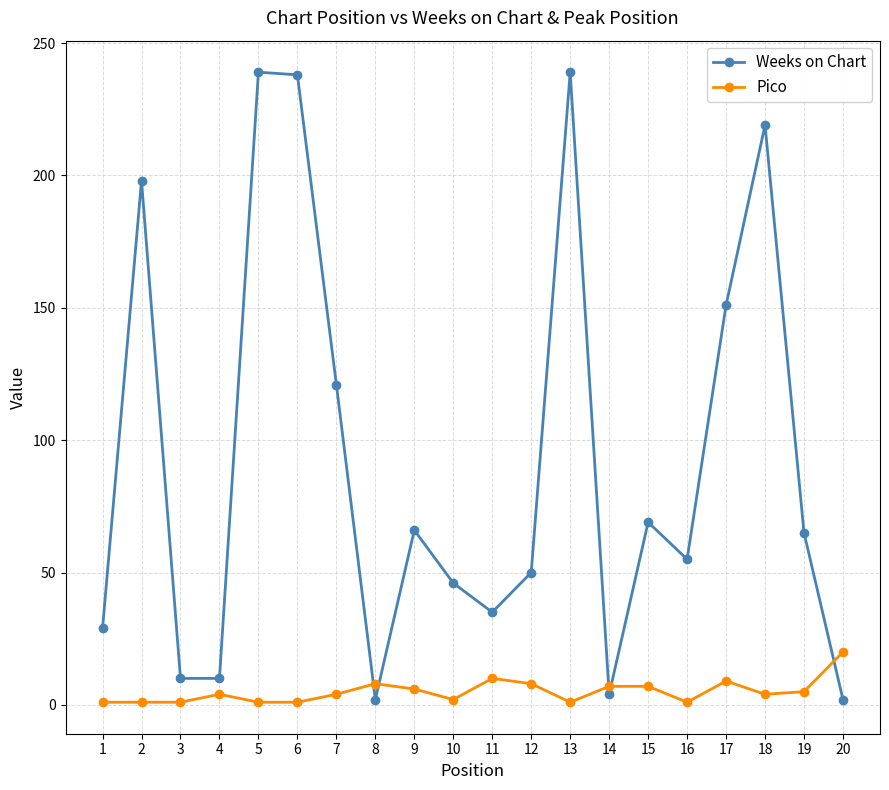

Rank the series by their average value, from highest to lowest.

Weeks on Chart, Pico